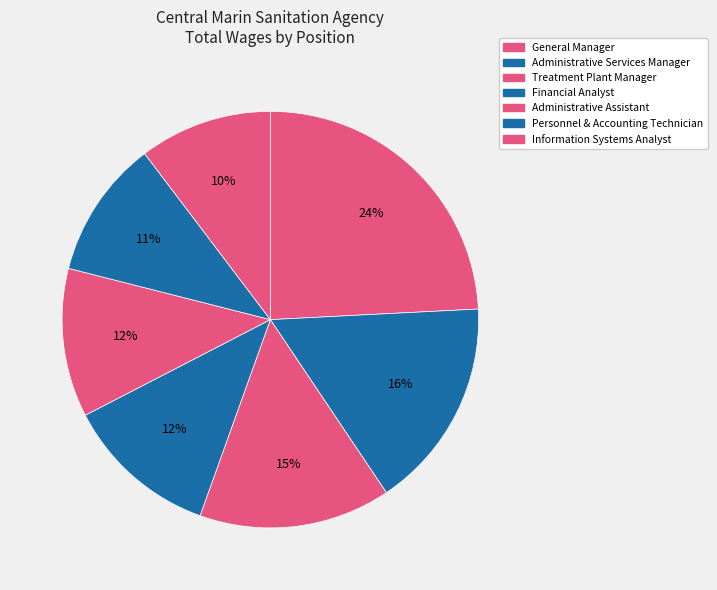

To the nearest percent, what portion does Administrative Assistant represent?

12%